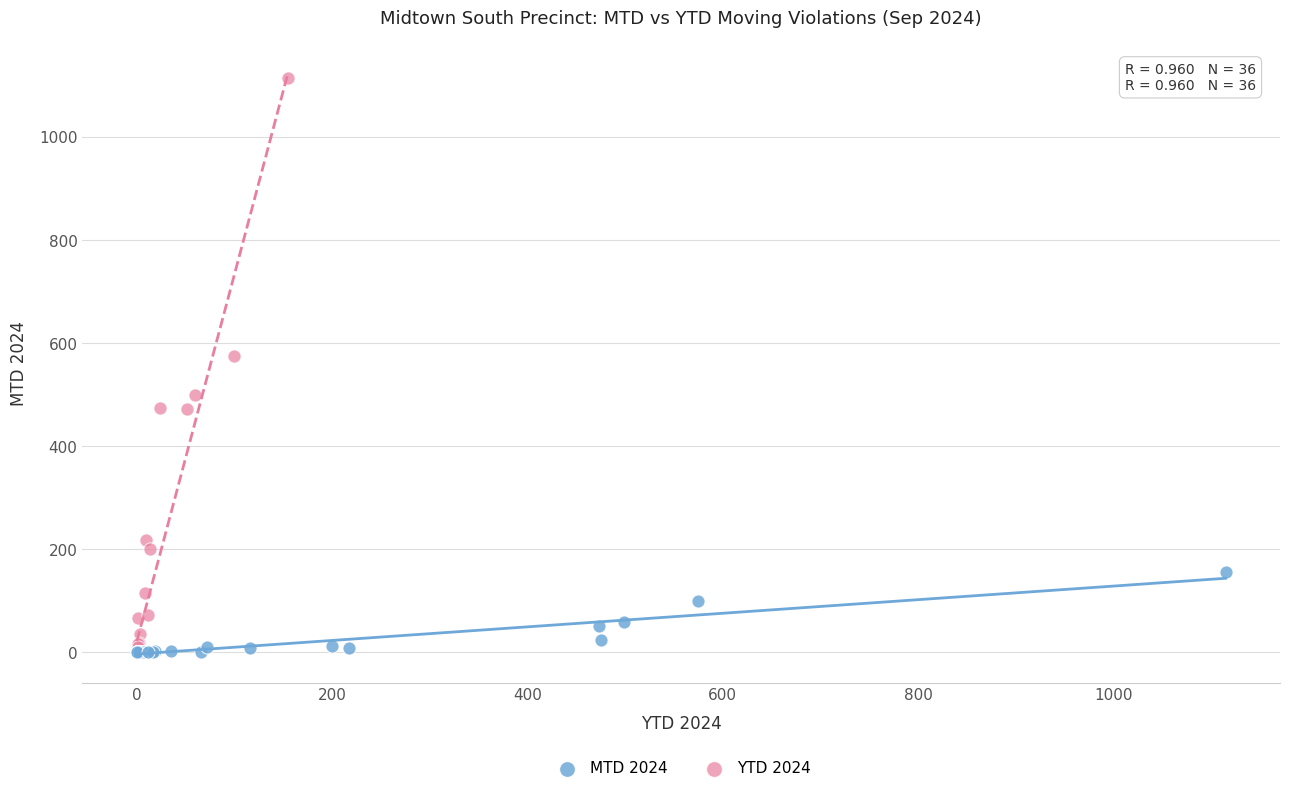

Which series has the widest spread of Y values?

YTD 2024